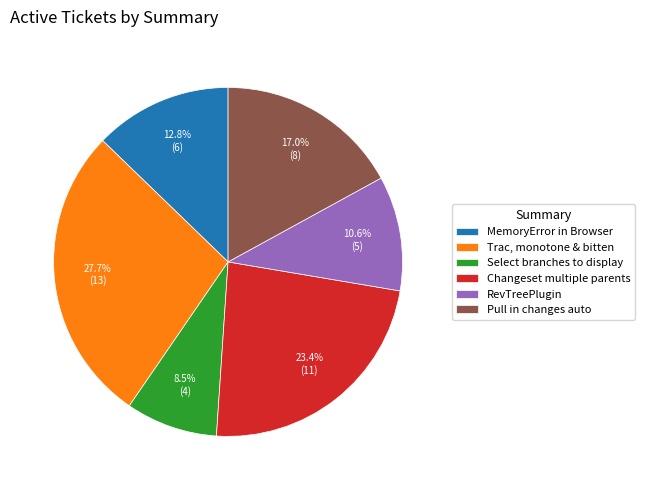

Which has a higher value, RevTreePlugin or Trac, monotone & bitten?

Trac, monotone & bitten